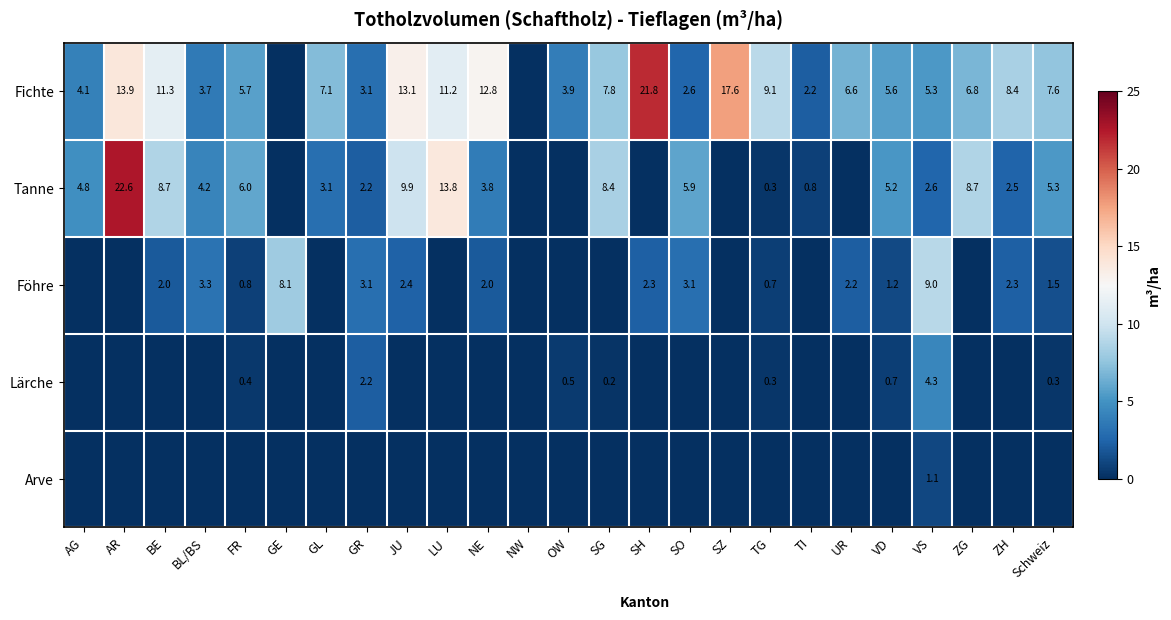

What is the sum of the Tanne values at GL and TG?

3.4